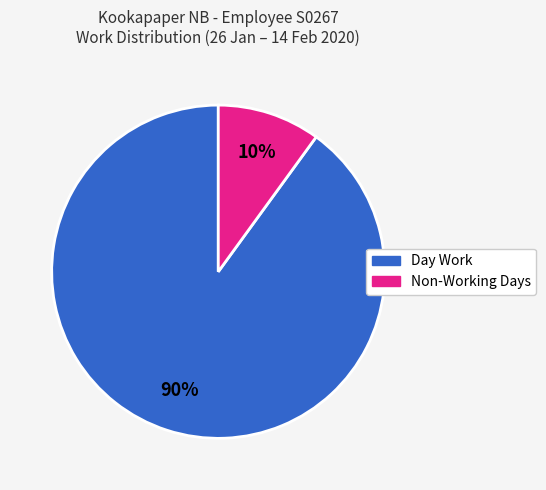

To the nearest percent, what is the difference between the largest and smallest slice percentages?

80%